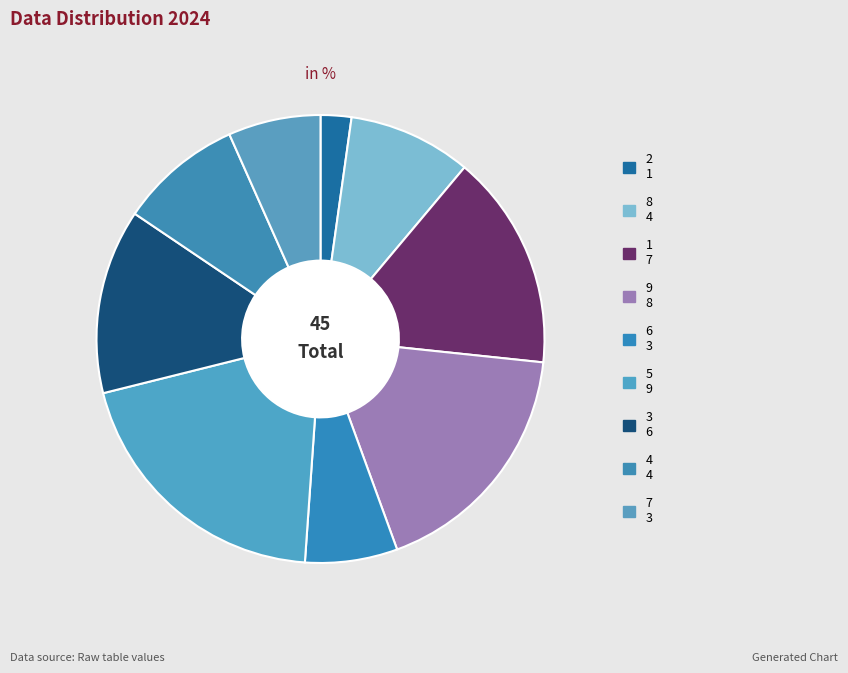

What is the ratio of the value at 7 to the value at 6?

1.0